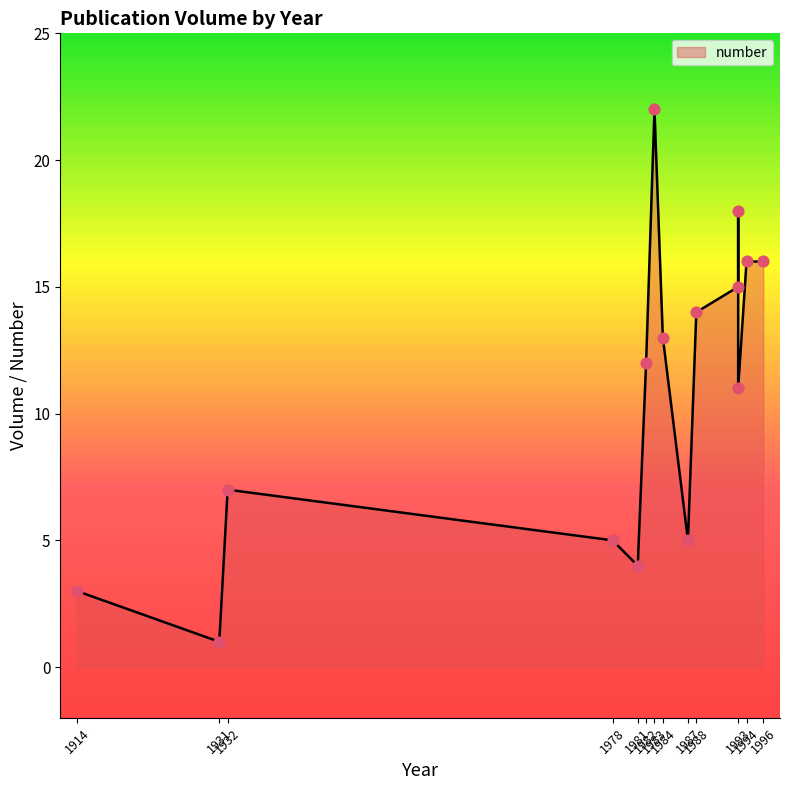

Approximately how many times larger is the value at 1932 compared to 1993?

0.9